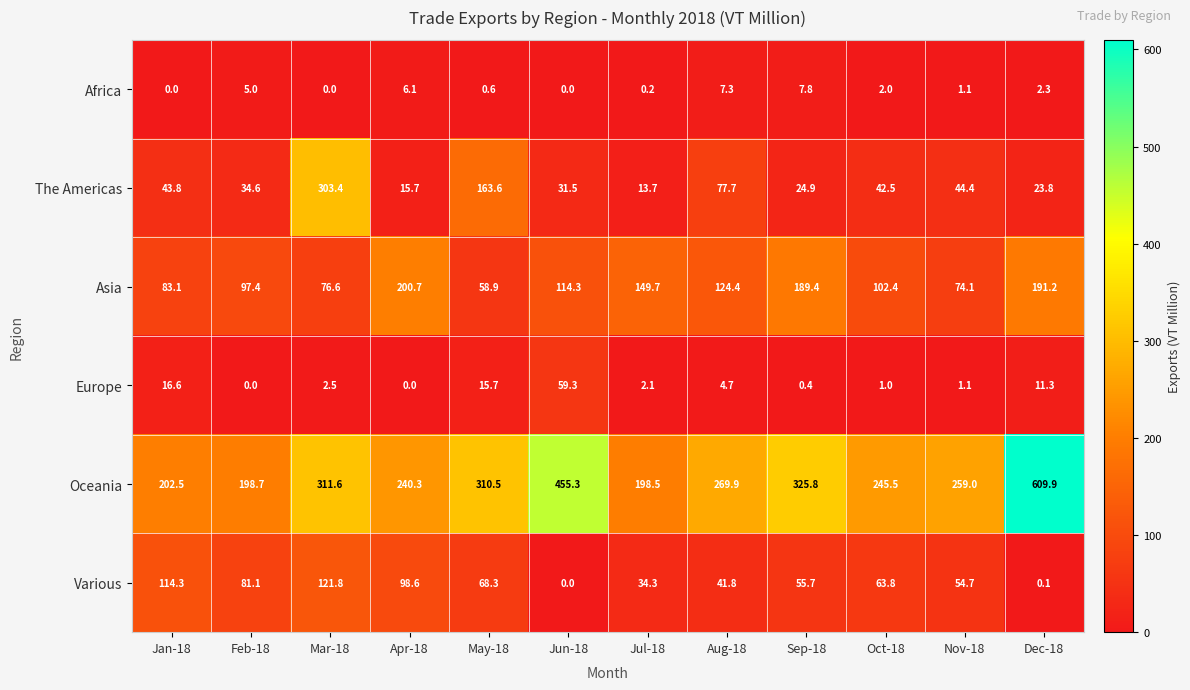

What is the difference between the maximum and minimum values in the Europe series?

59.3